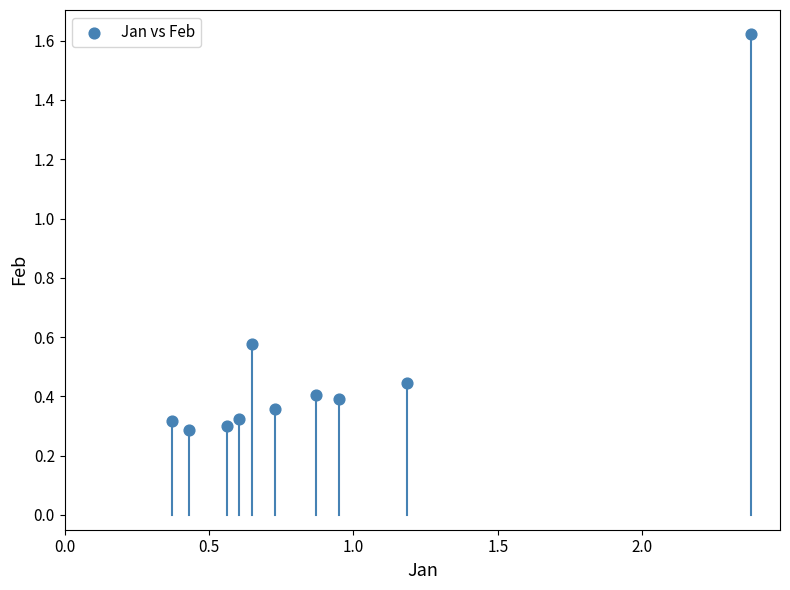

What is the range of Y values (max minus min)?

1.3